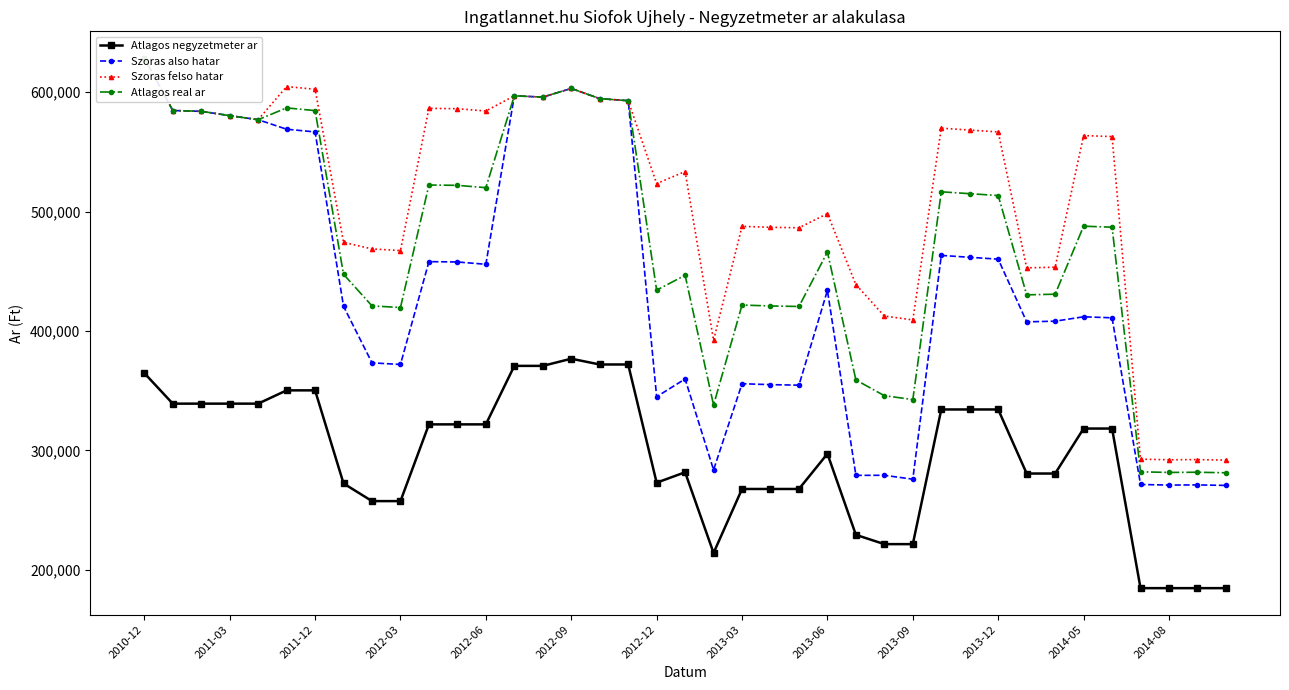

In Szoras felso hatar, how many points are higher than both neighbors (excluding endpoints)?

10